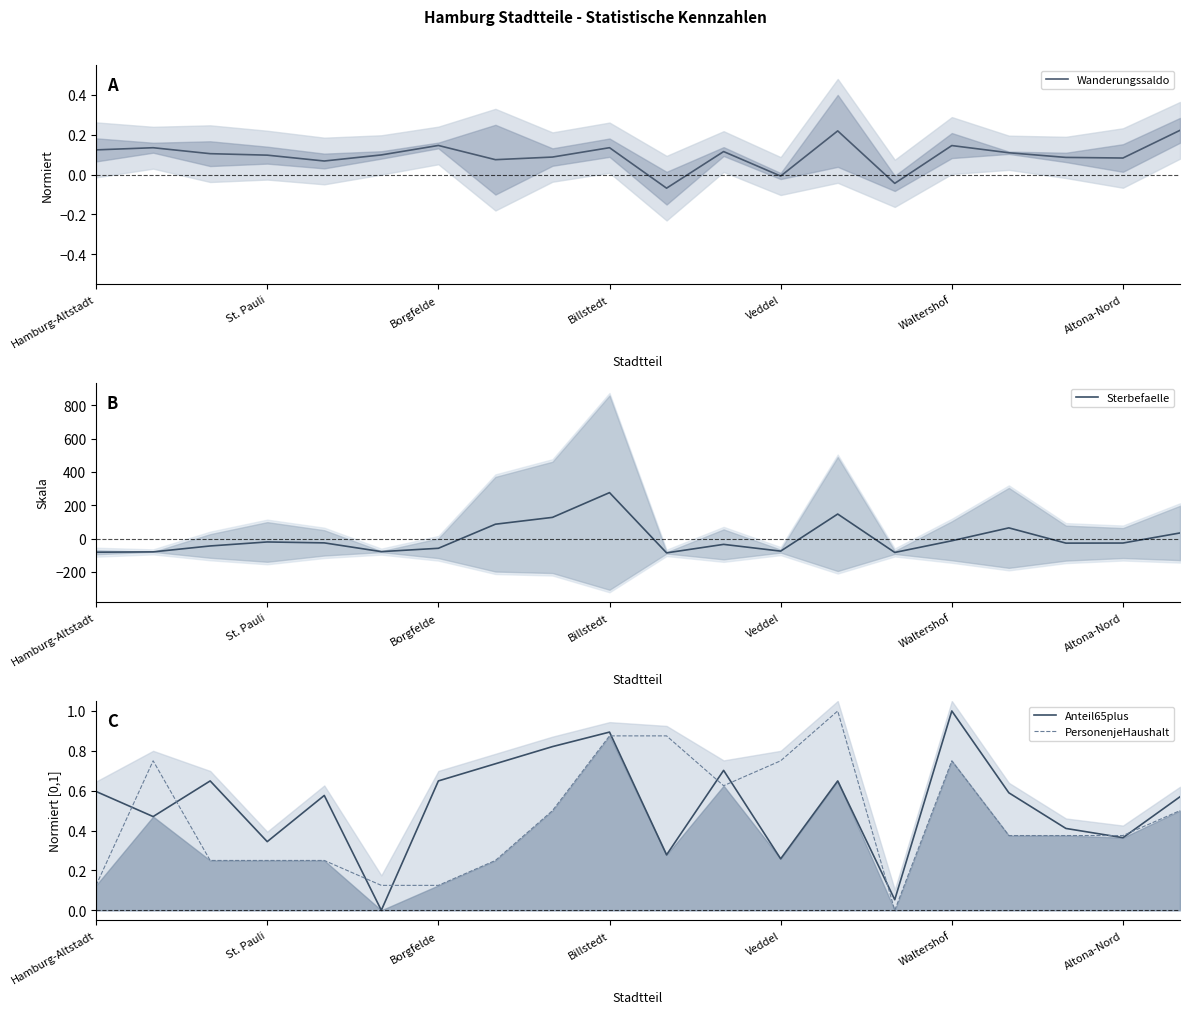

What is the label of the 15th point from the left?

14